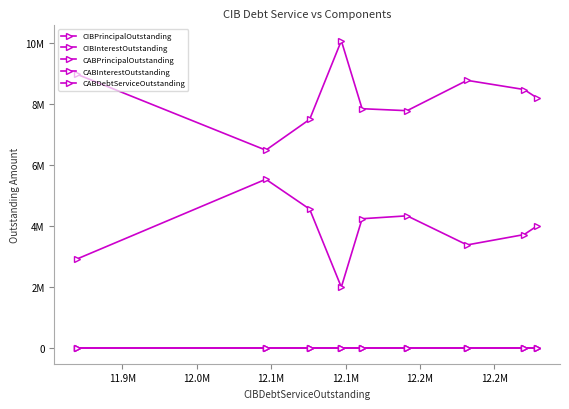

Reading left to right, transcribe all the data shown in this chart.

CIBPrincipalOutstanding: 8985000.0	6500000.0	7510000.0	10090000.0	7860000.0	7795000.0	8790000.0	8489000.0	8215000.0
CIBInterestOutstanding: 2934797.1	5546475.2	4565898.9	2007177.8	4251125.1	4346350.0	3391675.1	3730956.1	4013632.6
CABPrincipalOutstanding: 0.0	0.0	0.0	0.0	0.0	0.0	0.0	0.0	0.0
CABInterestOutstanding: 0.0	0.0	0.0	0.0	0.0	0.0	0.0	0.0	0.0
CABDebtServiceOutstanding: 0.0	0.0	0.0	0.0	0.0	0.0	0.0	0.0	0.0